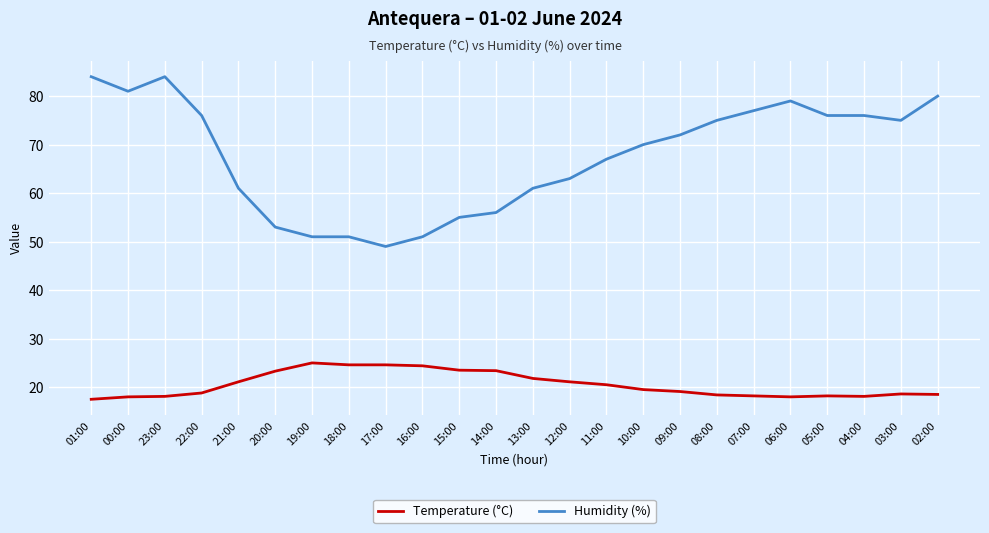

Is it true that Humidity (%) equals 76.0 at 22:00?

True